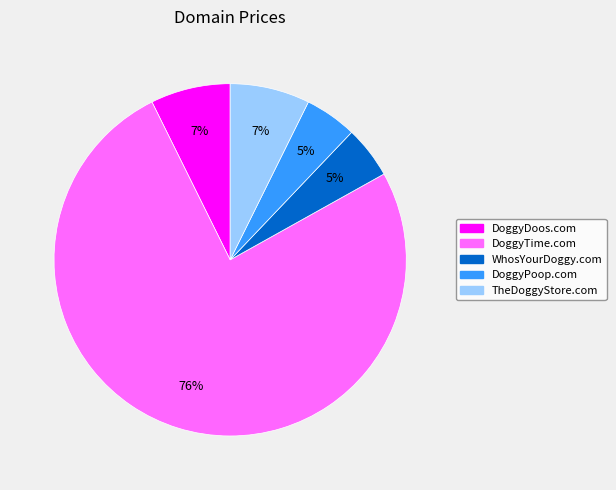

Is the sum of DoggyDoos.com and WhosYourDoggy.com greater than half?

No